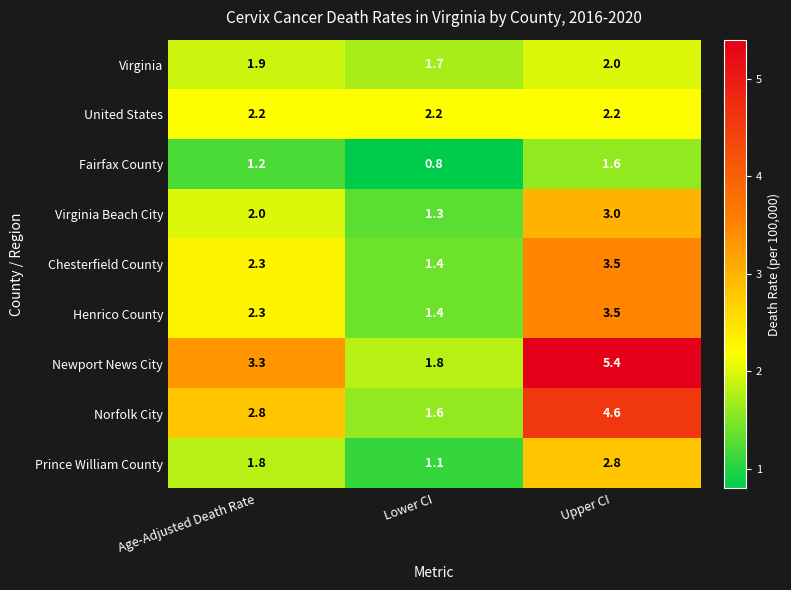

Is the value of Prince William County at Upper CI greater than the value of Newport News City at Upper CI?

No